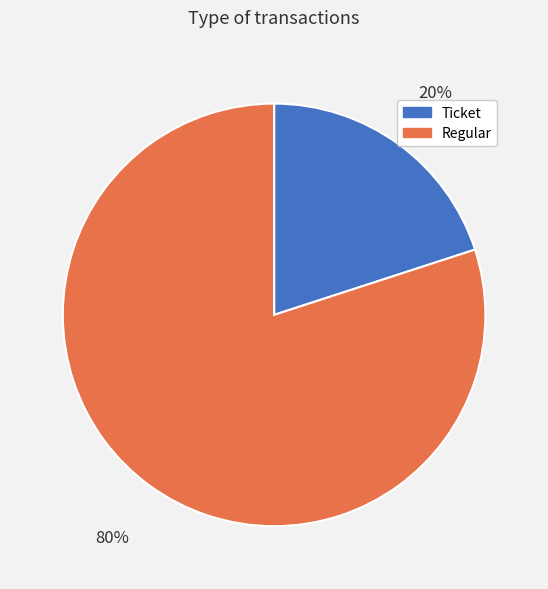

Is Regular the majority of the pie?

Yes